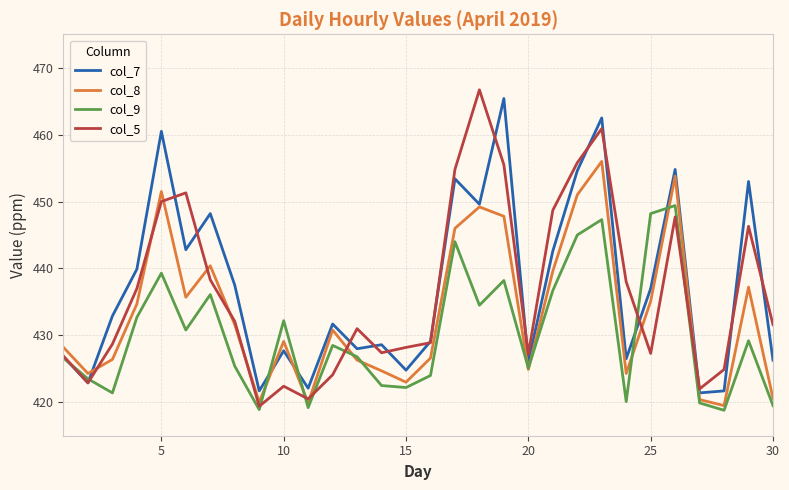

Does the chart have visible grid lines?

Yes